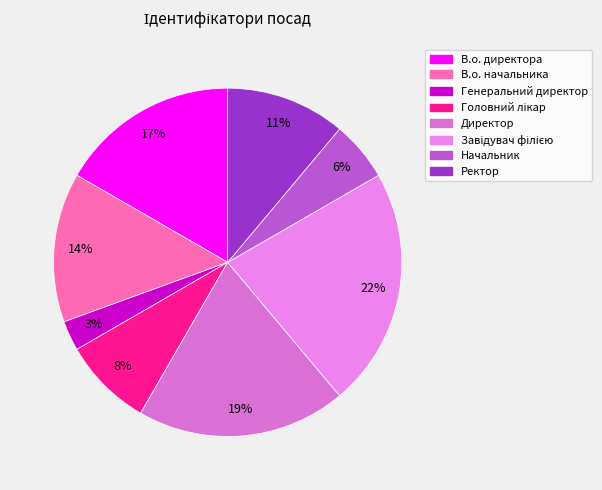

The Директор slice represents 19% of the pie. True or false?

True